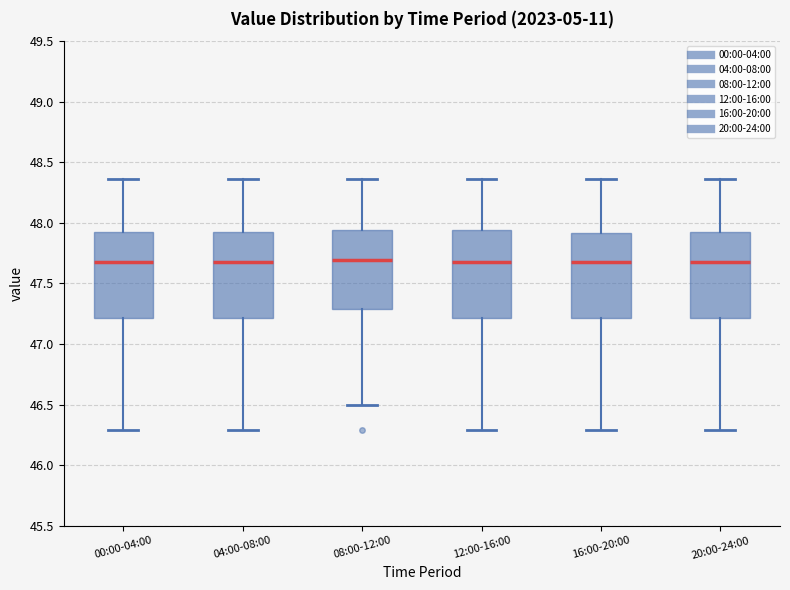

Where does the median line of the box for 16:00-20:00 sit on the y-axis? The values are not printed on the chart, so give them approximately, as read against the axis.

47.70